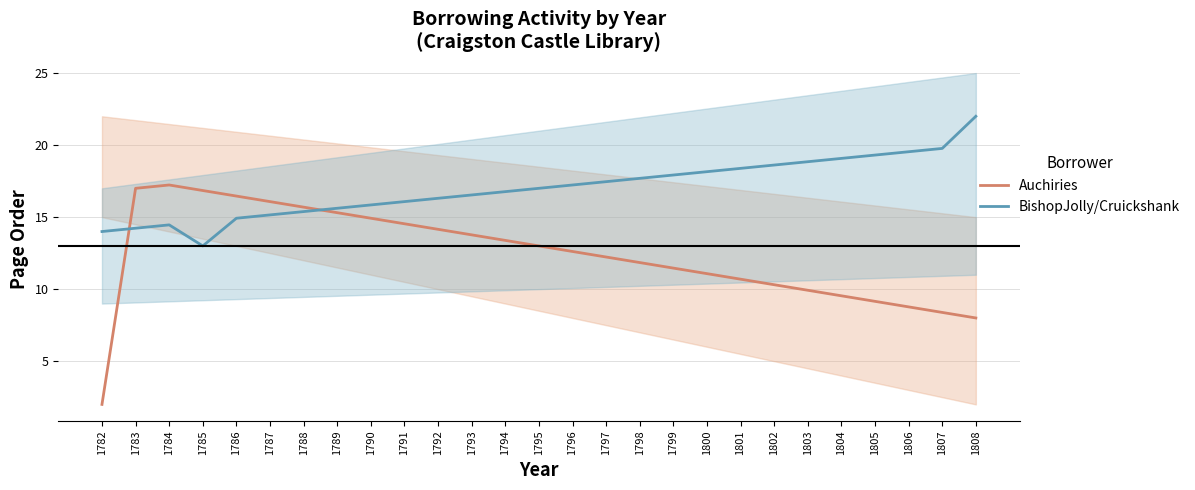

What value does the BishopJolly/Cruickshank series have at 1793?

16.5